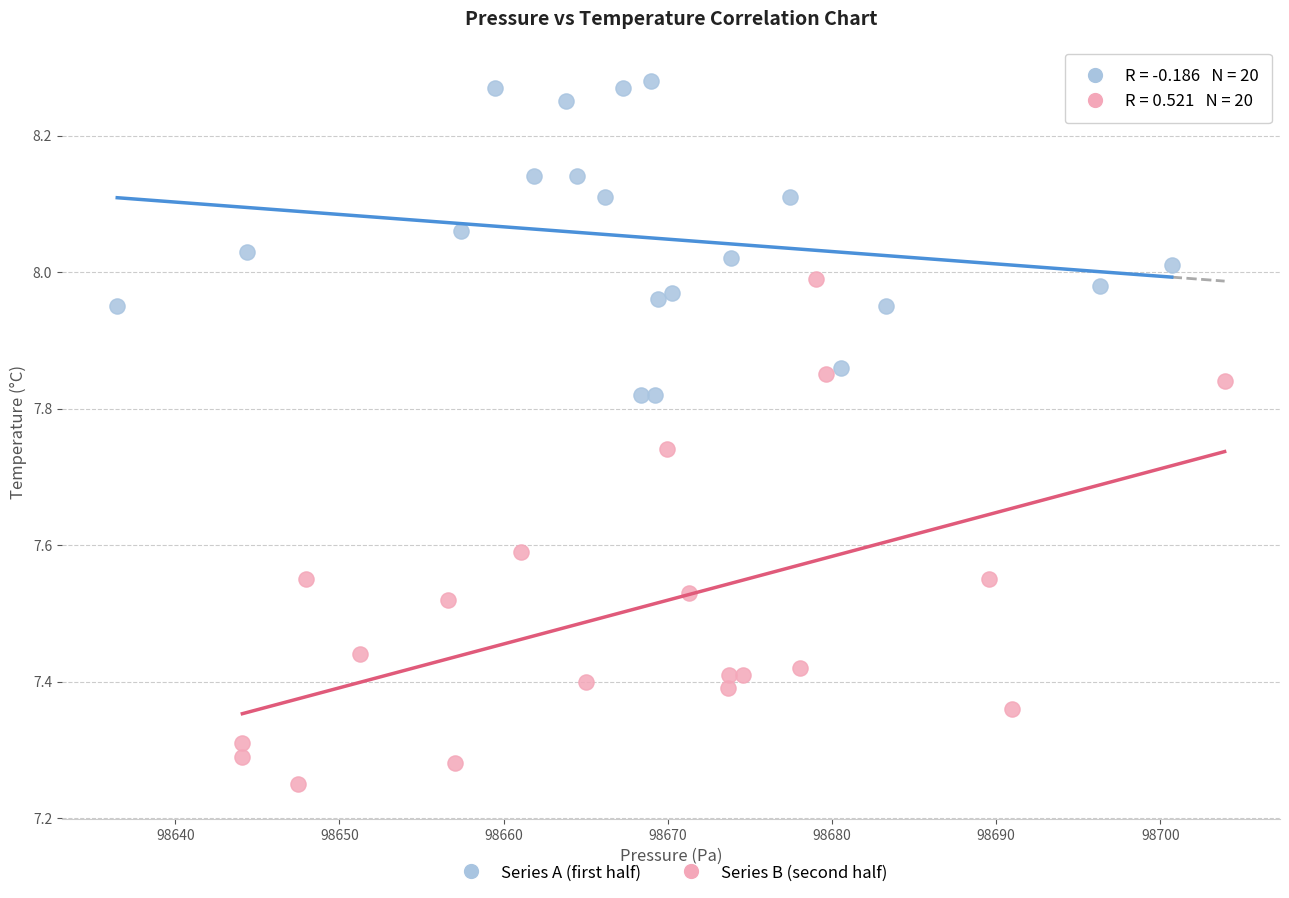

Which series contains the highest Y value?

Series A (first half)